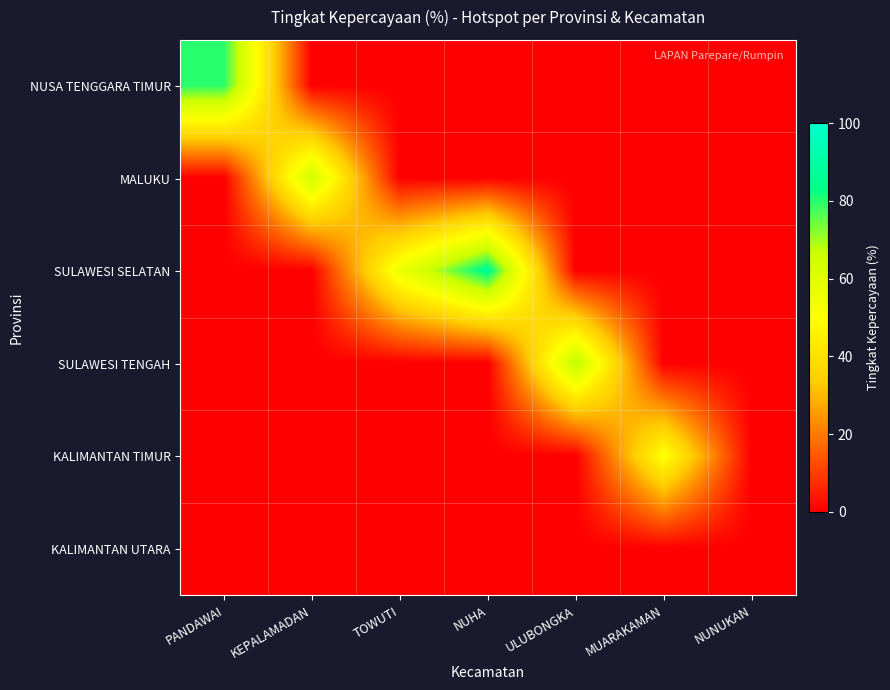

At which category is the sum across all series the highest?

NUHA